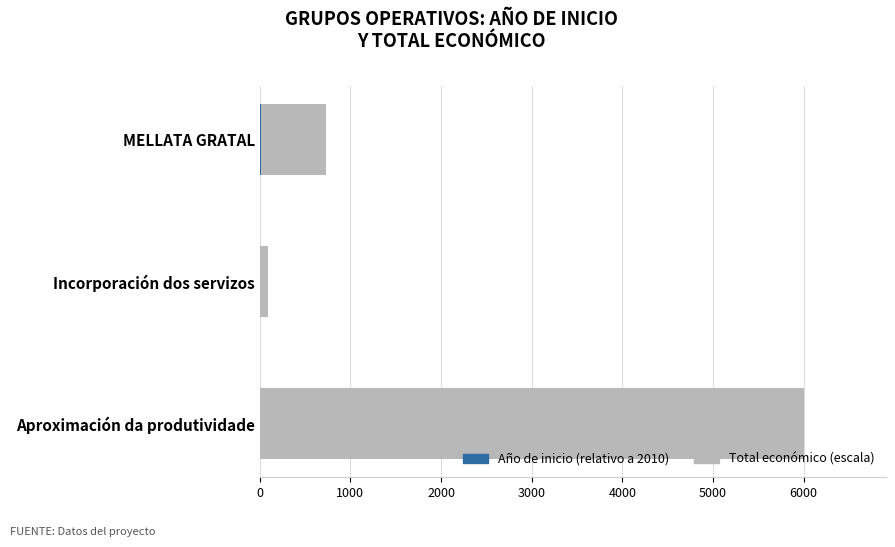

At which category is the sum across all series the highest?

Aproximación da produtividade